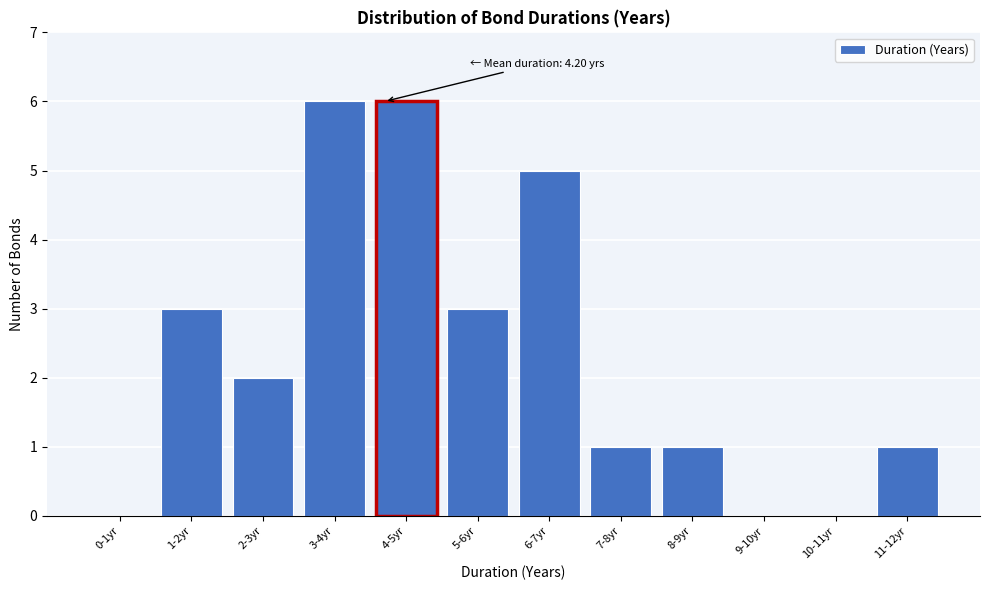

Reading left to right, extract all data points from this chart.

0-1yr=0	1-2yr=3	2-3yr=2	3-4yr=6	4-5yr=6	5-6yr=3	6-7yr=5	7-8yr=1	8-9yr=1	9-10yr=0	10-11yr=0	11-12yr=1